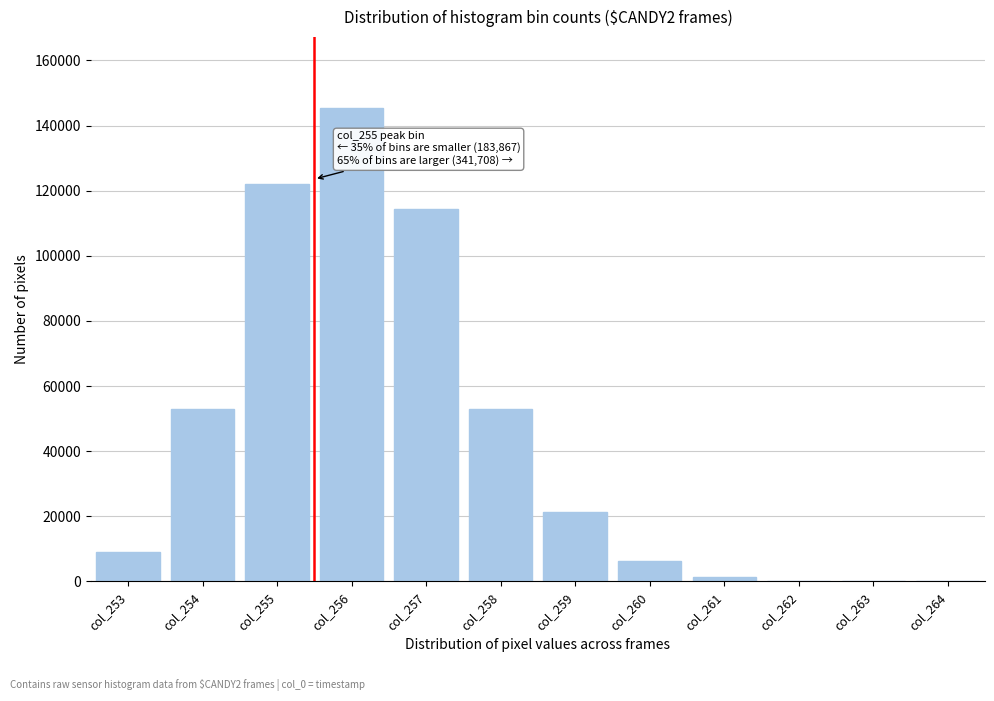

The value at col_257 is 114445. True or false?

True